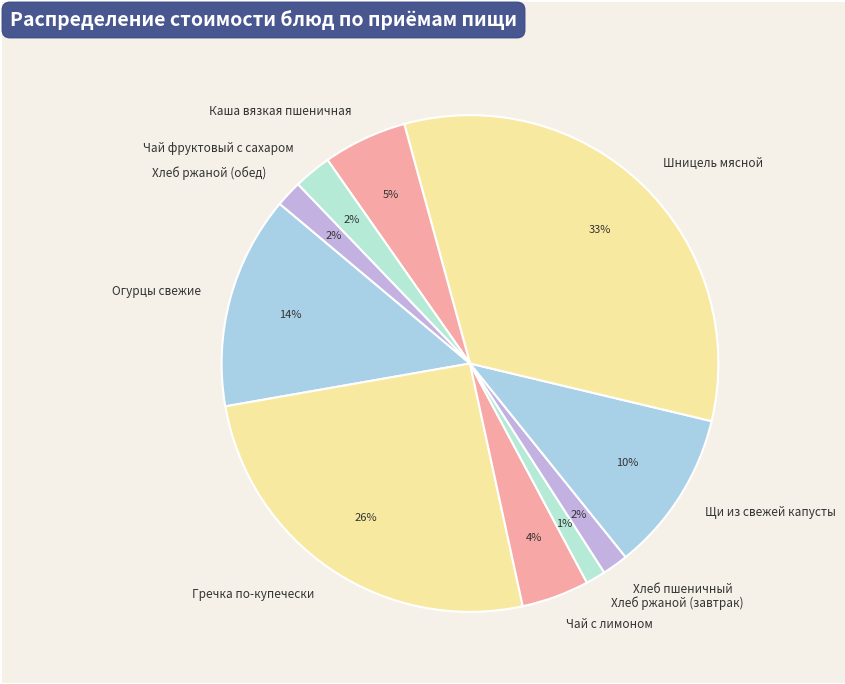

True or false: Хлеб ржаной (обед) accounts for 10% of the total.

False